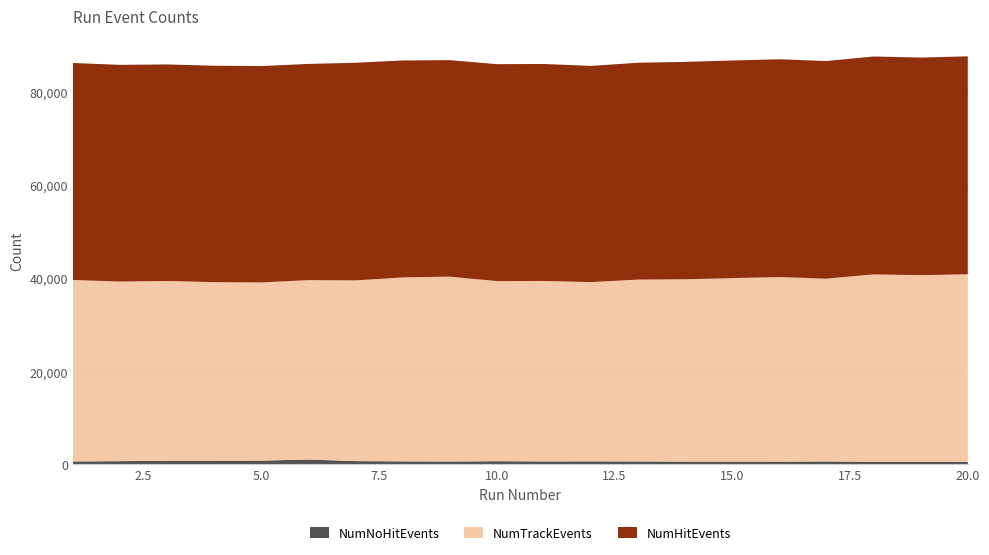

Reading right to left, transcribe all the data shown in this chart.

NumTrackEvents: 20=40281	19=40052	18=40237	17=39270	16=39628	15=39415	14=39155	13=39050	12=38486	11=38742	10=38679	9=39697	8=39497	7=38808	6=38523	5=38263	4=38325	3=38587	2=38568	1=38958
NumHitEvents: 20=46800	19=46733	18=46794	17=46720	16=46776	15=46724	14=46680	13=46566	12=46431	11=46596	10=46587	9=46487	8=46589	7=46732	6=46432	5=46466	4=46480	3=46504	2=46536	1=46607
NumNoHitEvents: 20=540	19=566	18=555	17=622	16=583	15=586	14=591	13=626	12=650	11=637	10=675	9=613	8=646	7=695	6=1036	5=799	4=797	3=790	2=683	1=630